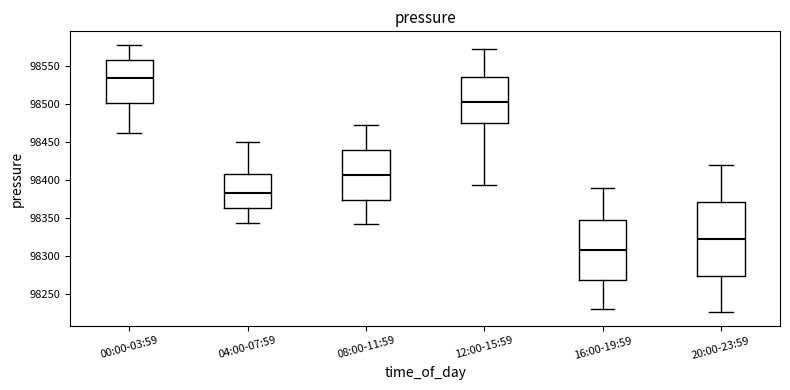

Reading left to right, read every box against the y-axis: the position of its median line, the range the box covers, and the ends of its whiskers. The values are not printed on the chart, so give them approximately, as read against the axis.

00:00-03:59: median 98535, box 98500 to 98560, whiskers 98465 to 98580
04:00-07:59: median 98385, box 98365 to 98410, whiskers 98345 to 98450
08:00-11:59: median 98405, box 98375 to 98440, whiskers 98340 to 98470
12:00-15:59: median 98505, box 98475 to 98535, whiskers 98395 to 98570
16:00-19:59: median 98310, box 98270 to 98345, whiskers 98230 to 98390
20:00-23:59: median 98325, box 98275 to 98370, whiskers 98225 to 98420